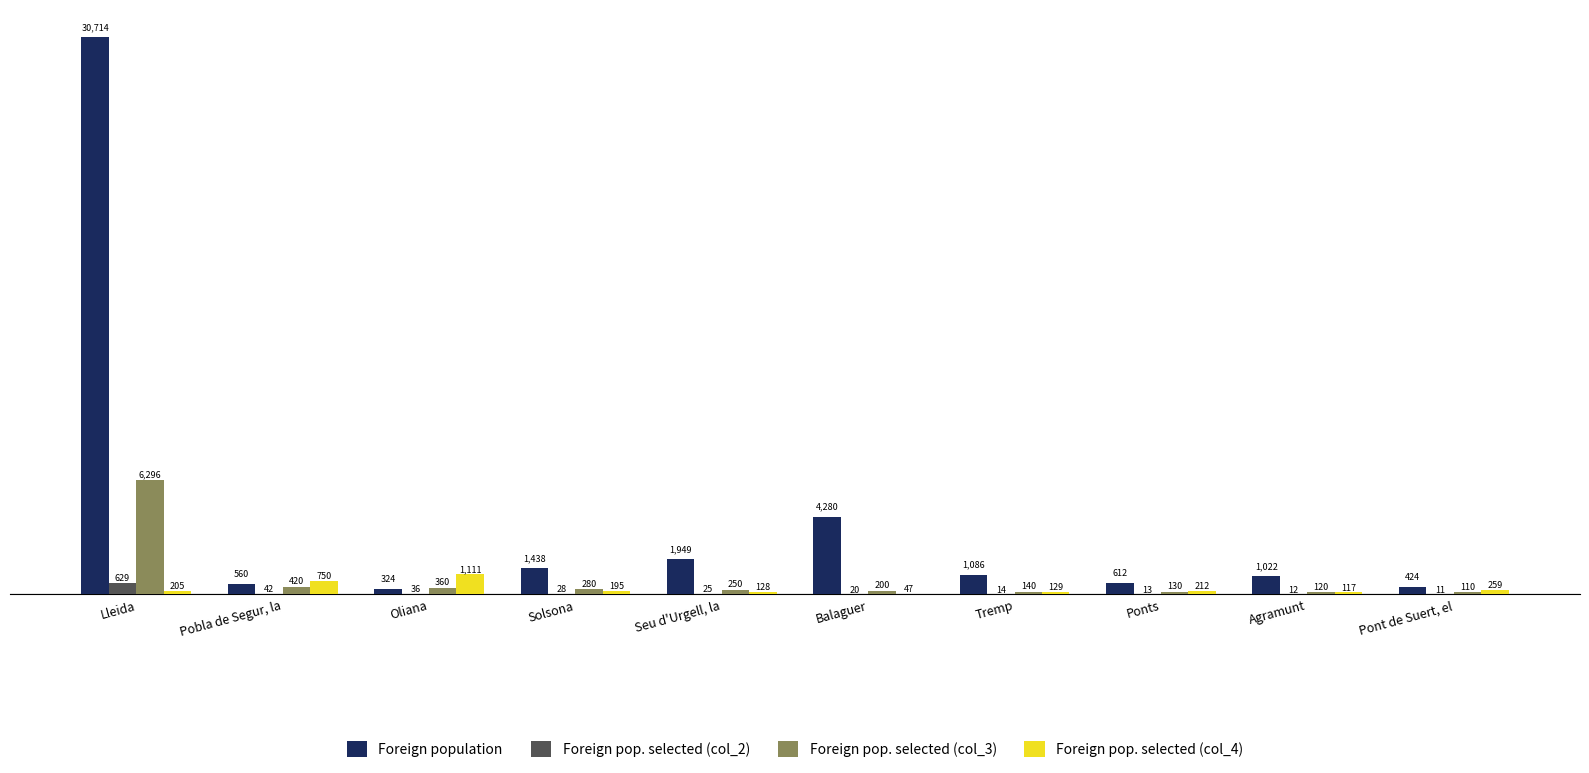

What is the sum of the Foreign pop. selected (col_4) values at Ponts and Pobla de Segur, la?

962